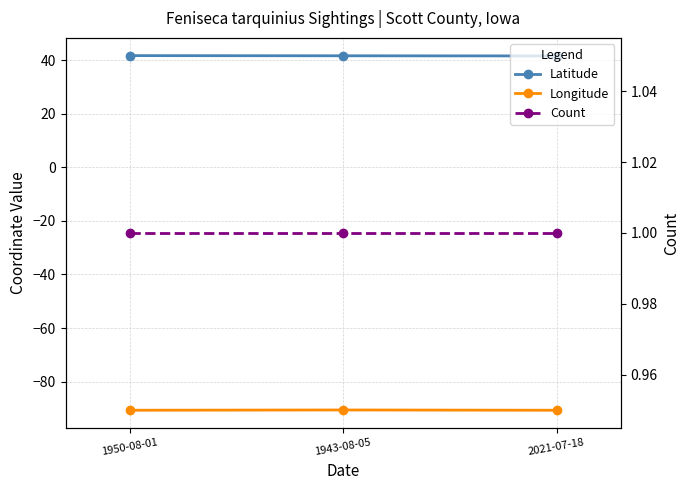

What is the average value of the Longitude series?

-90.6